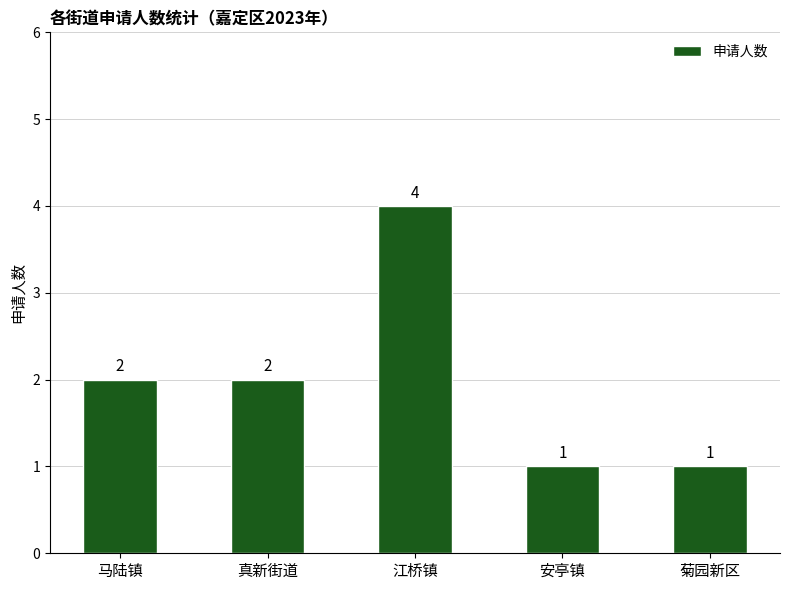

True or false: the data shows 6 at 江桥镇.

False